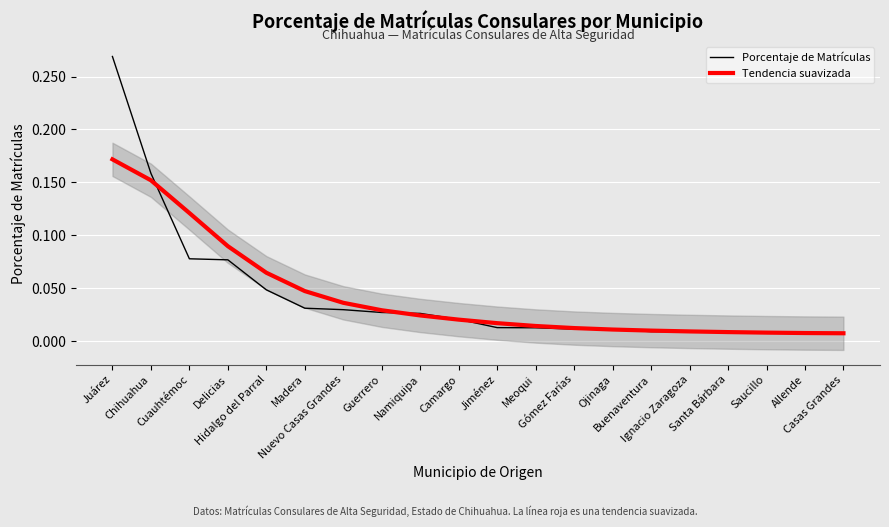

What are all the series names shown in the legend?

Porcentaje de Matrículas, Tendencia suavizada